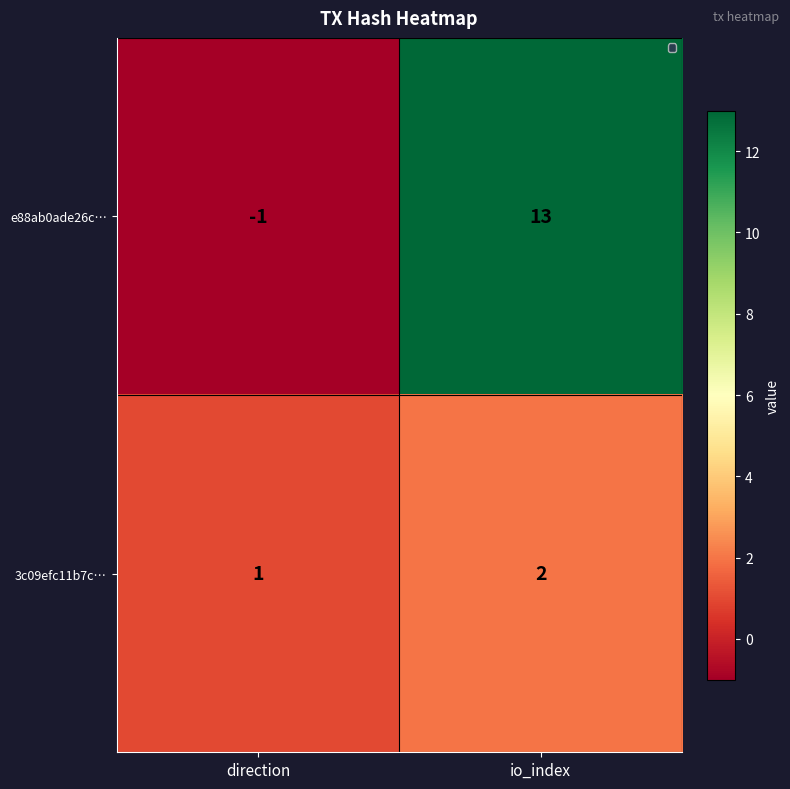

What is the sum of the e88ab0ade26c… values at direction and io_index?

12